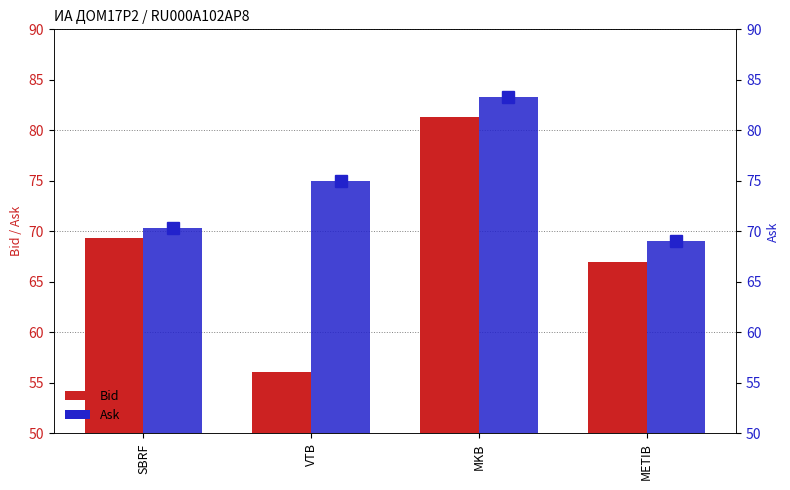

How many groups of bars are there?

4